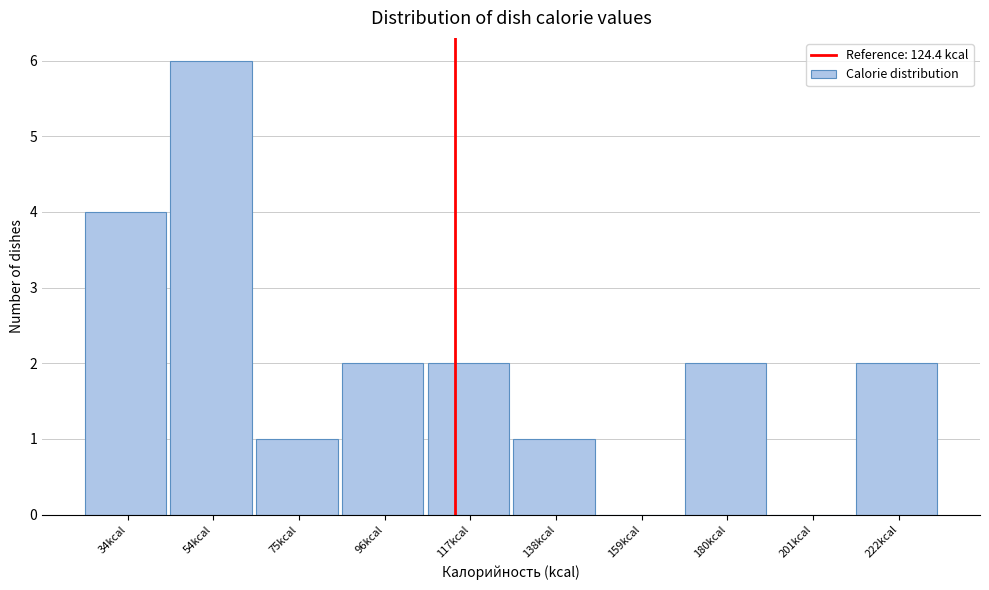

Reading left to right, list all the values displayed in this chart.

34kcal=4	54kcal=6	75kcal=1	96kcal=2	117kcal=2	138kcal=1	159kcal=0	180kcal=2	201kcal=0	222kcal=2